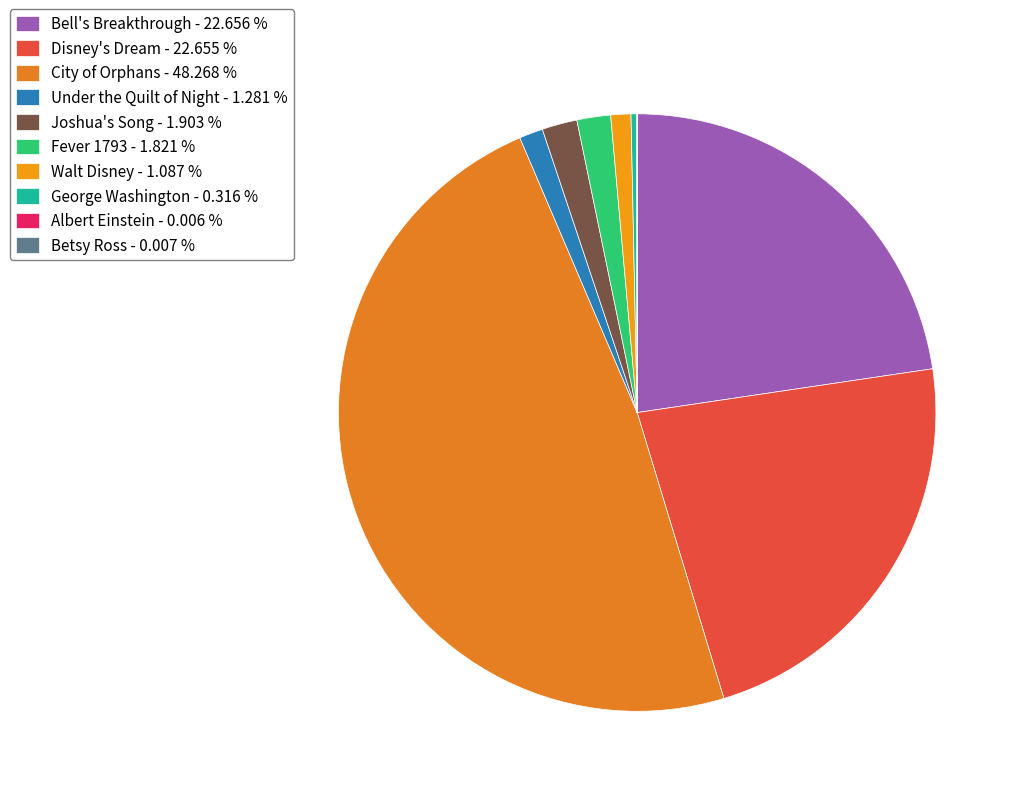

To the nearest percent, what portion does Joshua's Song represent?

2%